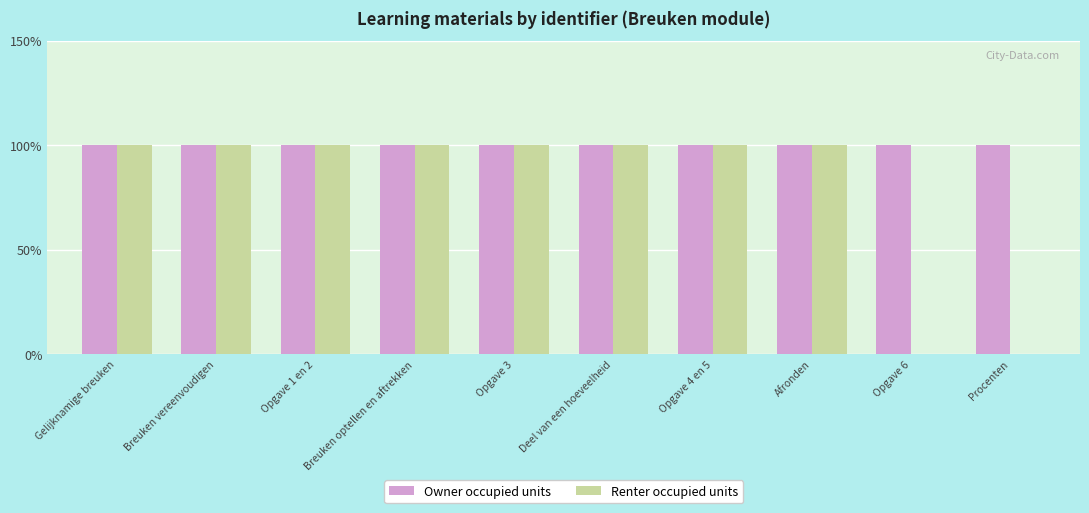

Does the chart contain stacked bars?

No